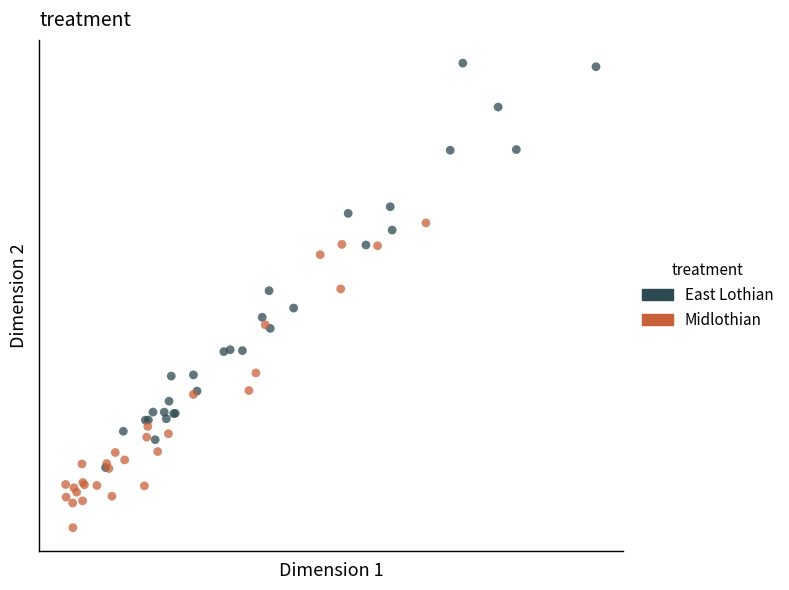

What are all the series names shown in the legend?

East Lothian, Midlothian